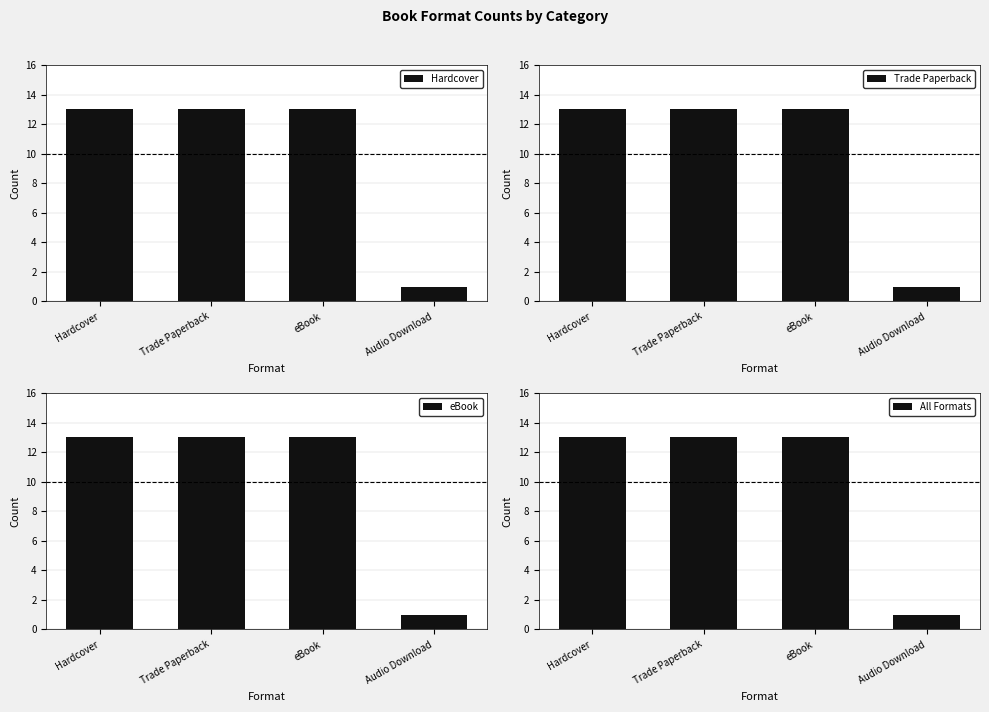

What value does the eBook series have at eBook, to the nearest 10?

10